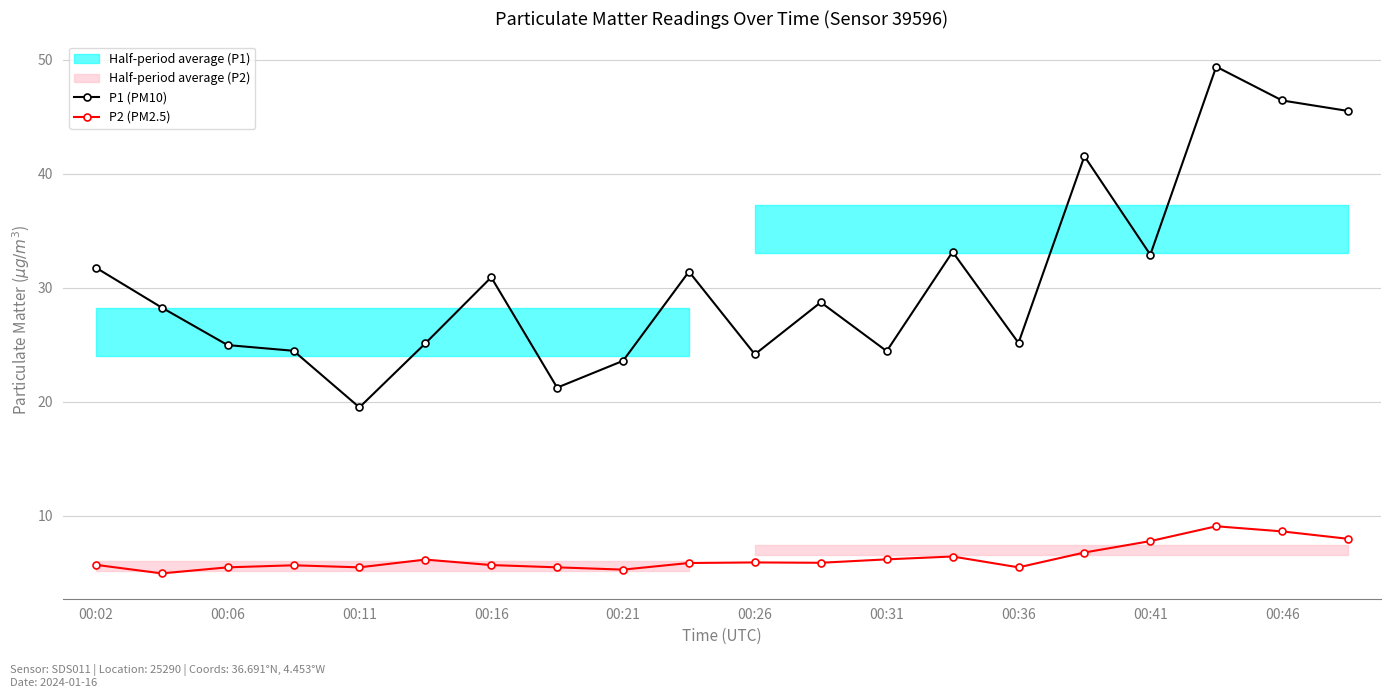

At how many categories does at least one series exceed 17?

20